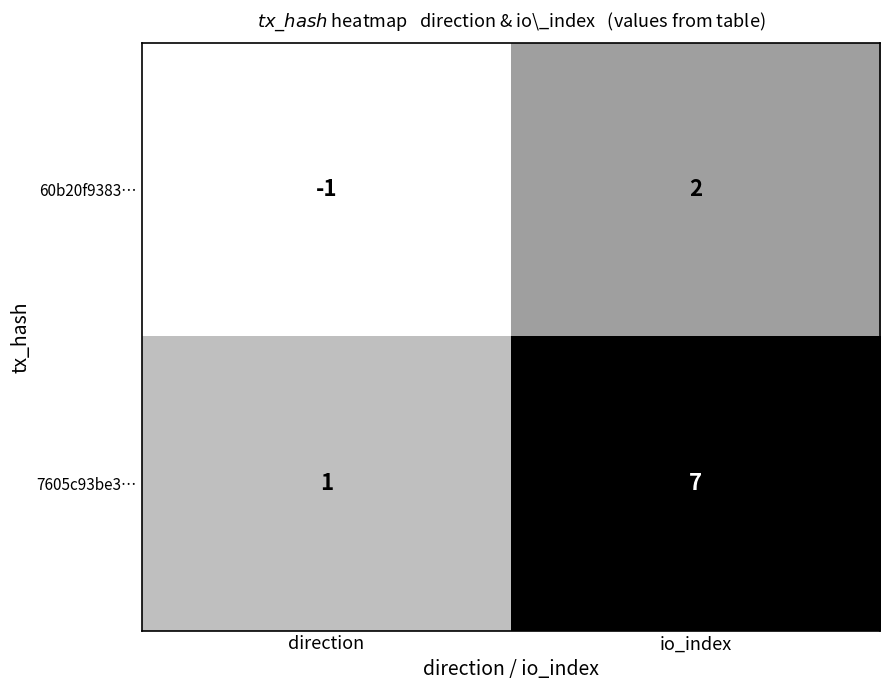

Where is 7605c93be3… nearest to the value 4?

direction